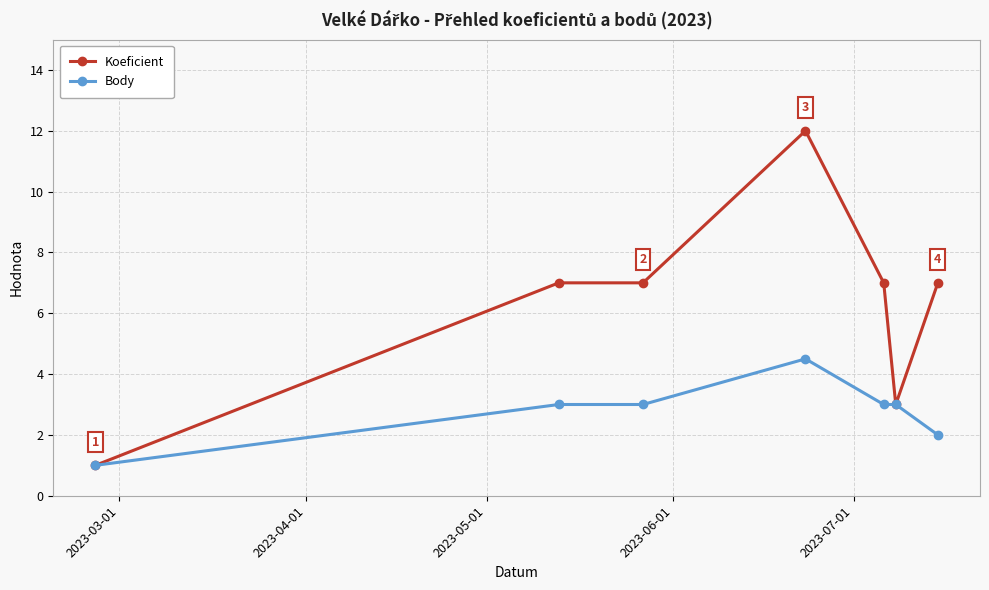

What is the minimum value for Koeficient?

1.0